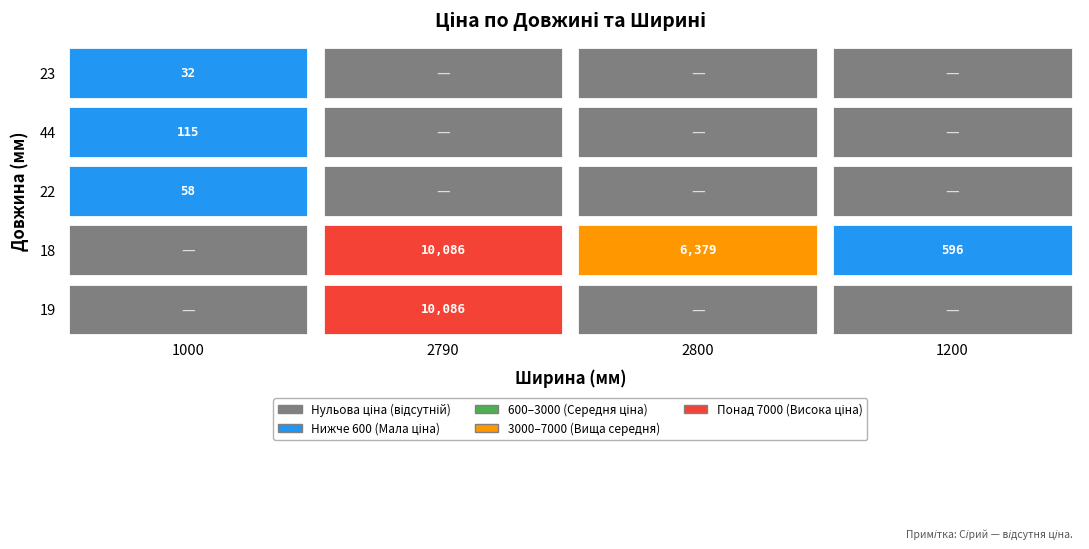

List the series in order of their peak value, lowest first.

1000, 1200, 2800, 2790